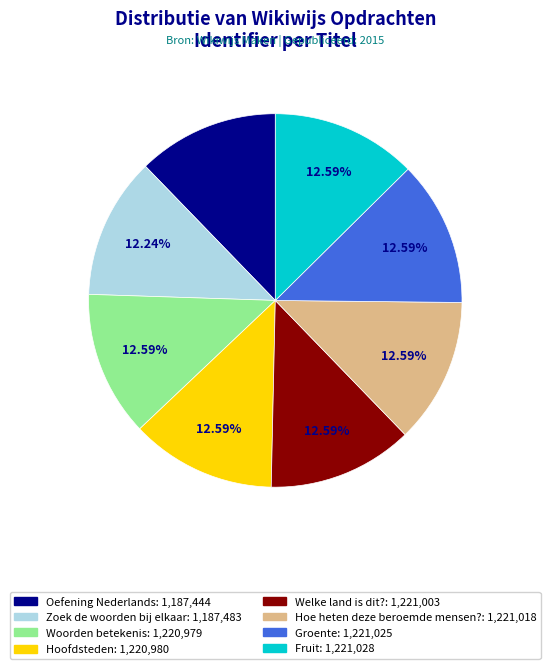

Is it true that Welke land is dit? is 13% of the pie?

True